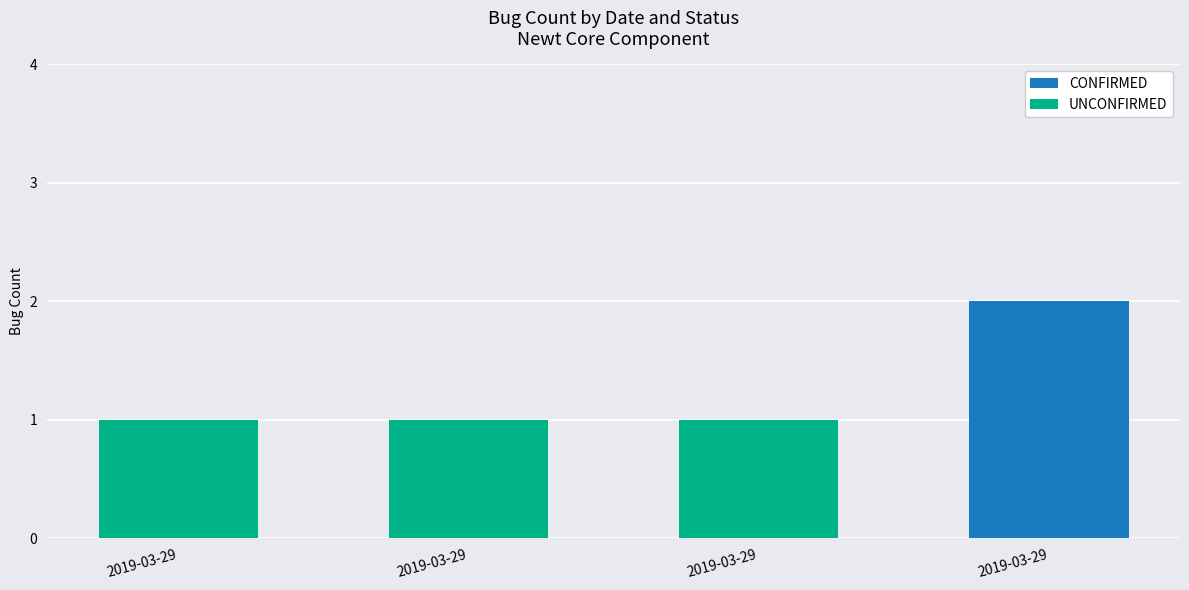

Count the number of data series in this chart.

2